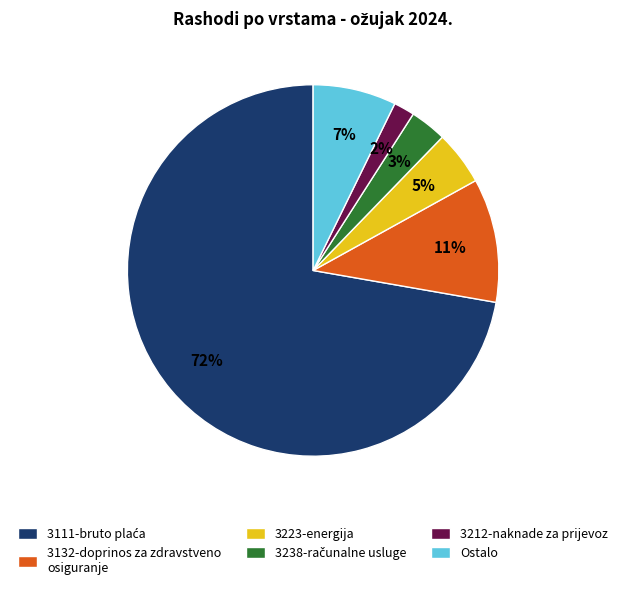

Is 3212-naknade za prijevoz the majority of the pie?

No